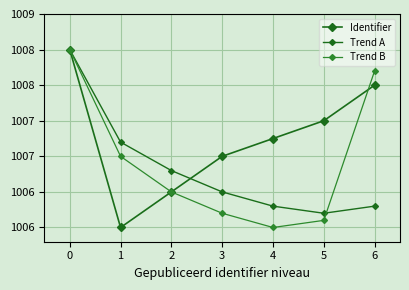

Which has a higher value, 2 or 6?

6